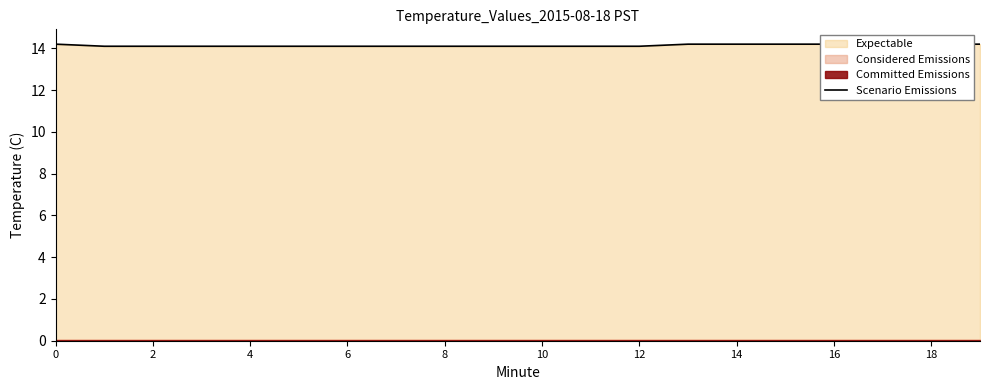

At which category does the chart reach its minimum across all series?

2